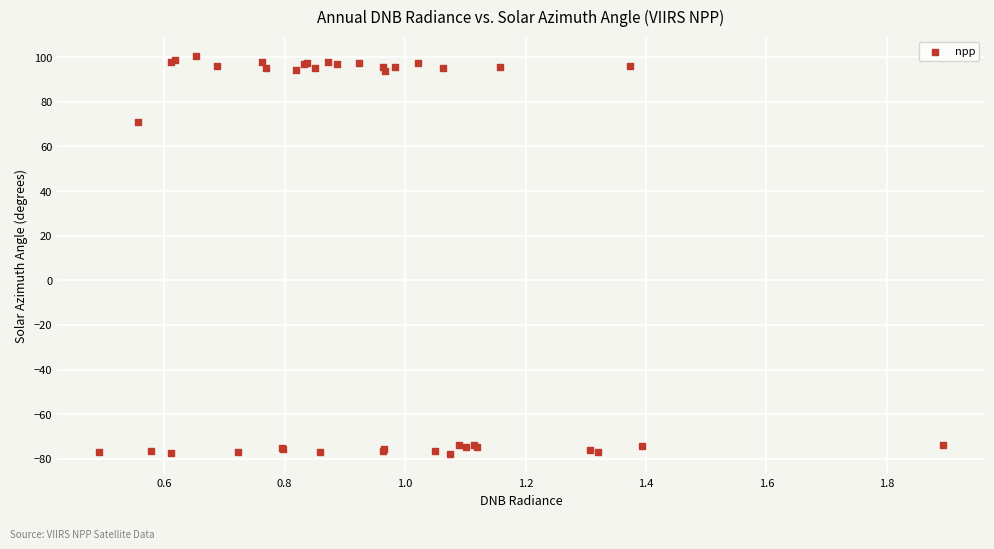

What Y value in the scatter plot is closest to 11?

70.7